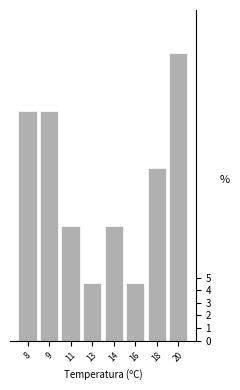

Reading left to right, extract all data points from this chart.

18.2	18.2	9.1	4.5	9.1	4.5	13.6	22.7